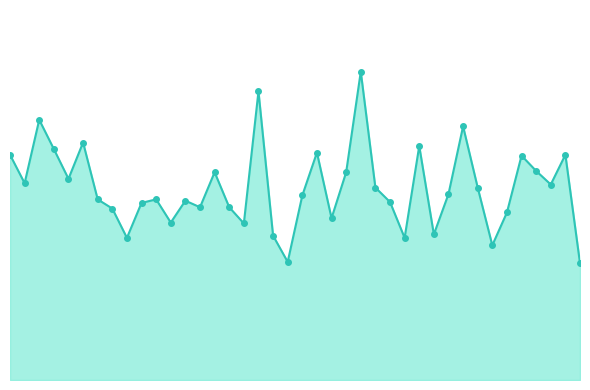

What is the label of the 30th point from the left?

01:39